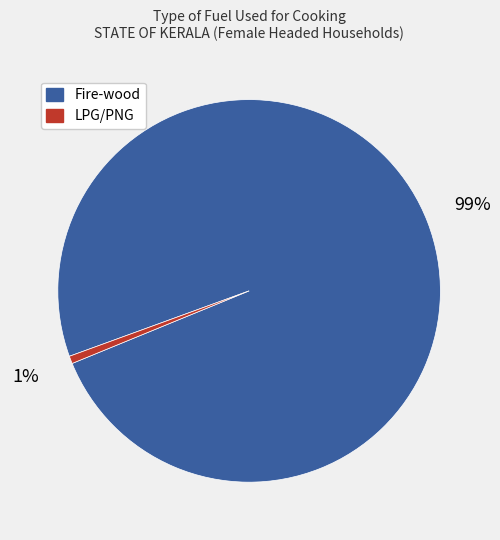

Rank the categories by value from lowest to highest.

LPG/PNG, Fire-wood